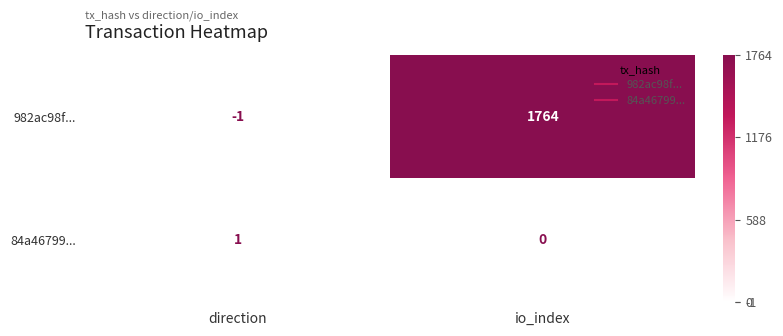

Which category has the lowest value across all series?

direction